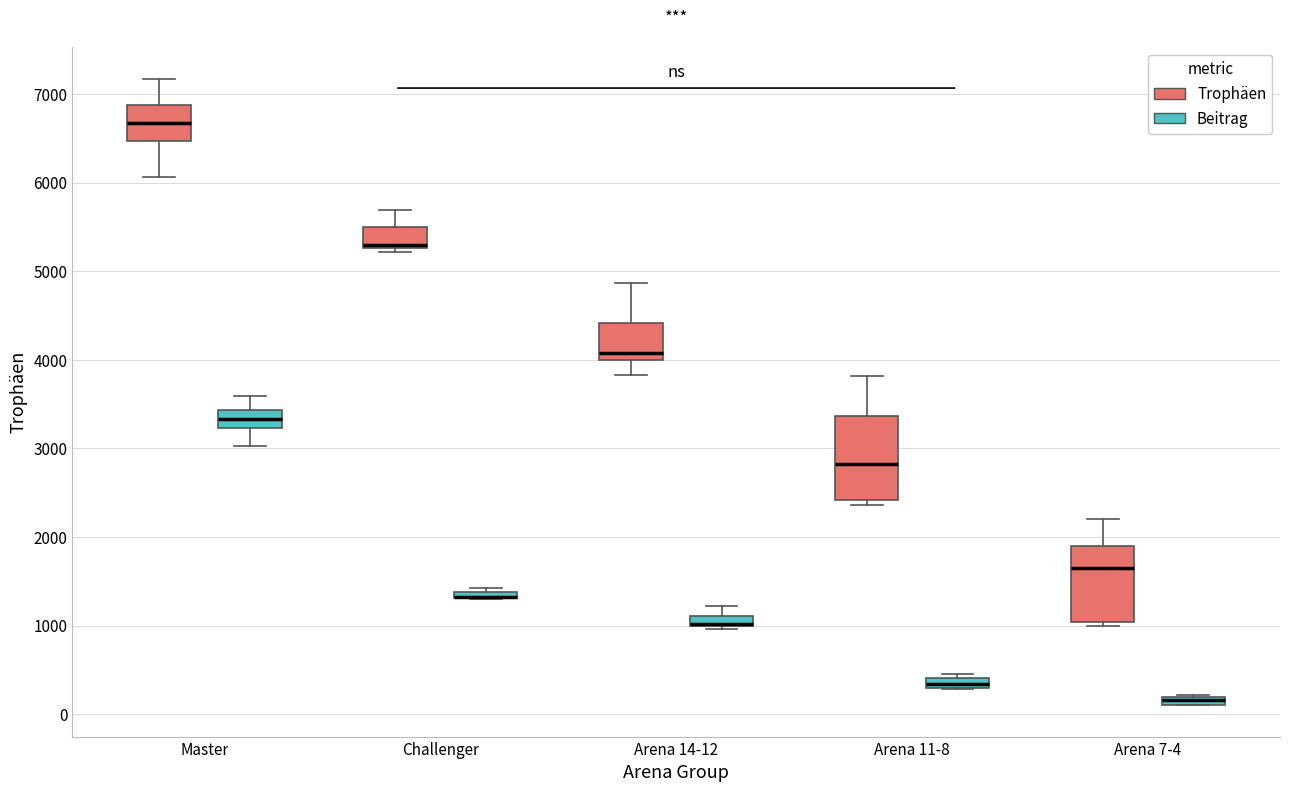

Where is the lower edge of the box for Arena 11-8 (Trophäen) on the y-axis? The values are not printed on the chart, so give them approximately, as read against the axis.

2400